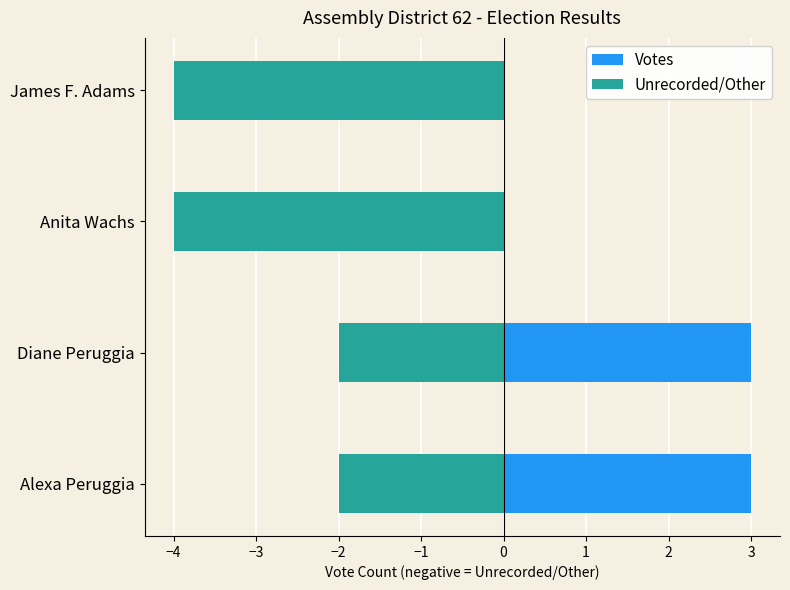

How many groups of bars are there?

4